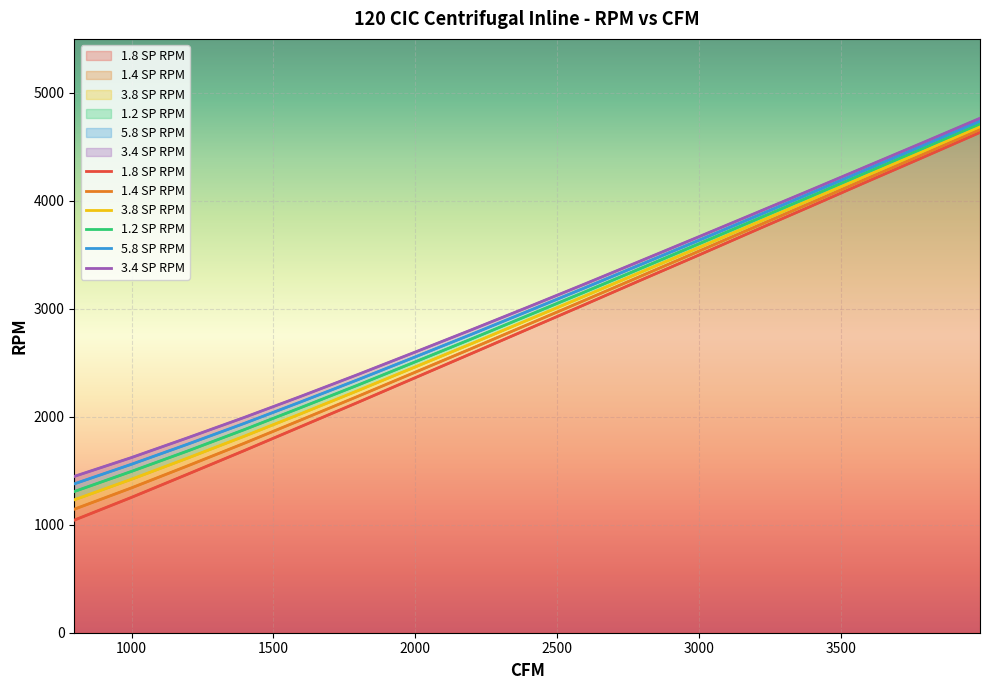

What is the difference between the 3.8 SP RPM values at 3192 and 1397?

1965